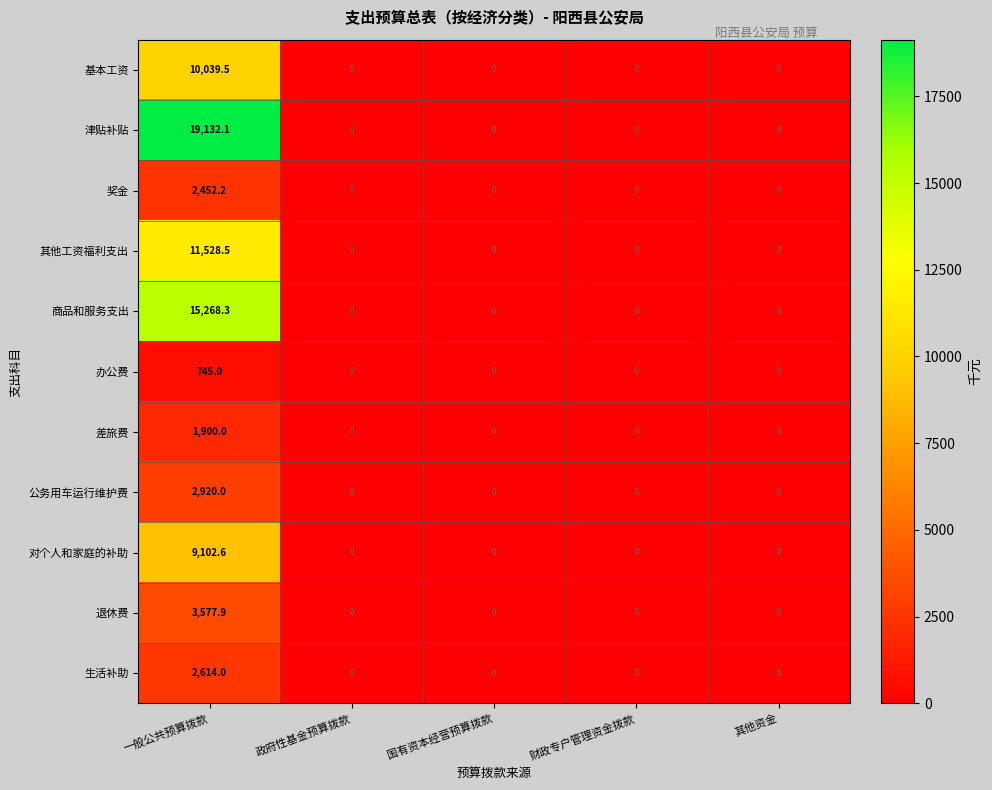

What is the maximum value shown in the chart?

19132.1